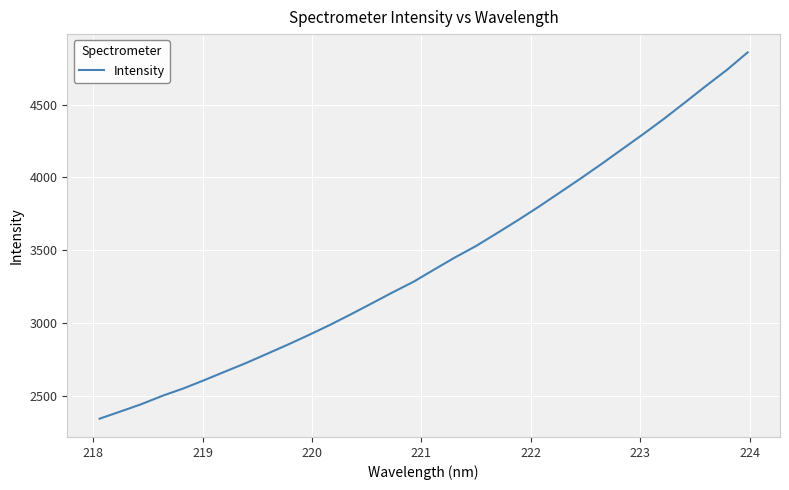

What is the difference between the maximum and minimum values?

2516.2